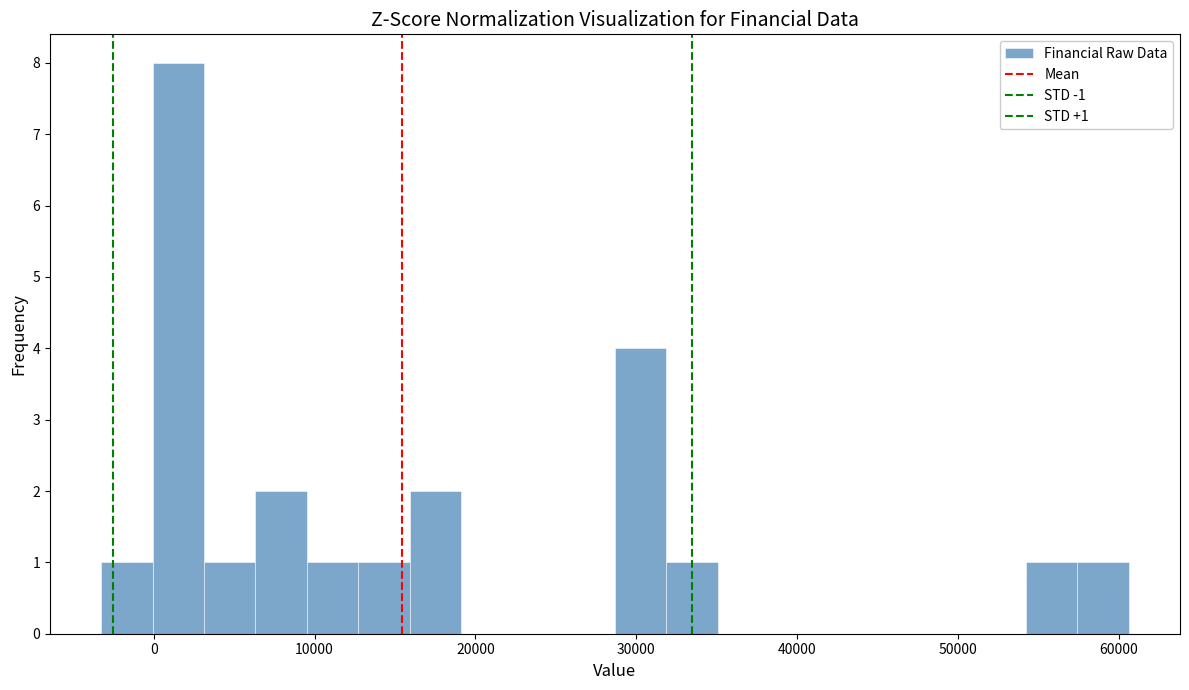

Around what value on the x-axis is the tallest bar? Give the approximate position of its centre, as read against the axis.

2000